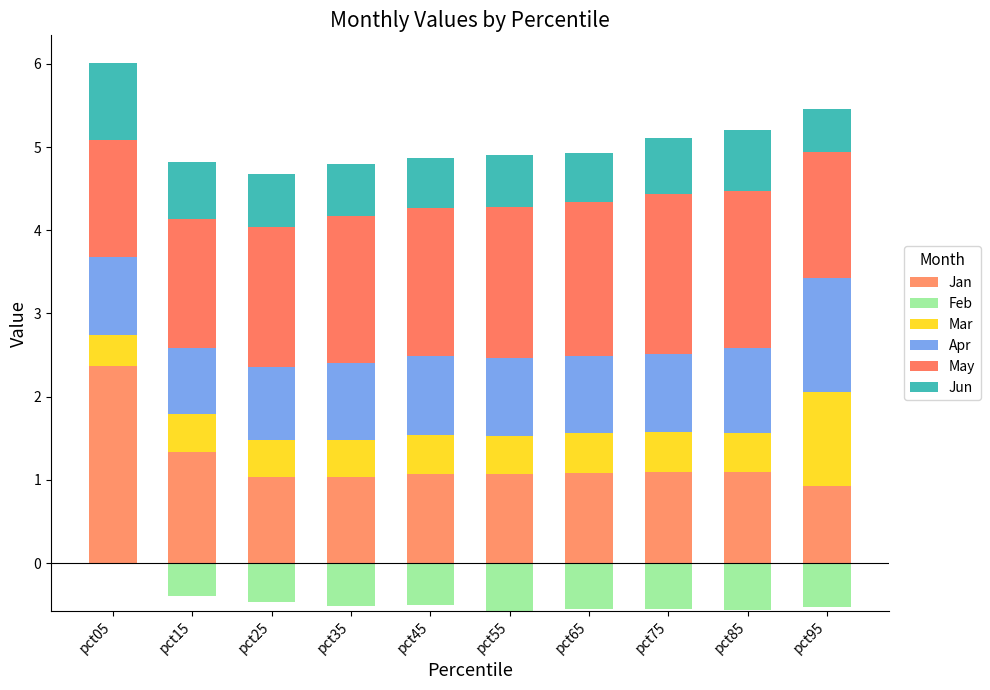

True or false: May has a value of 0.7 at pct45.

False